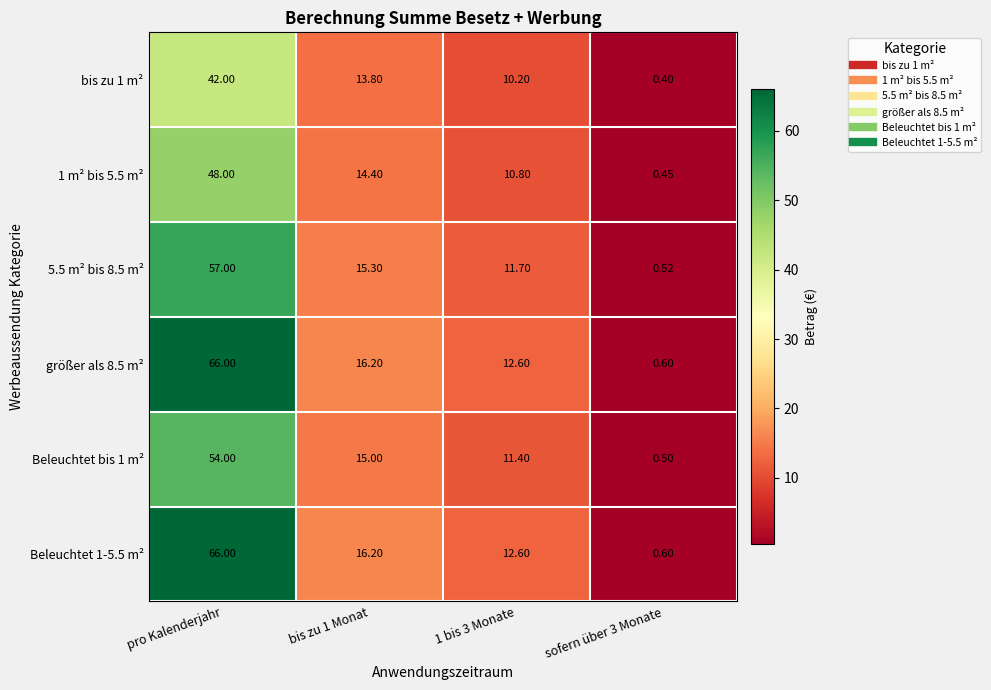

Which label corresponds to the largest value in the chart?

pro Kalenderjahr